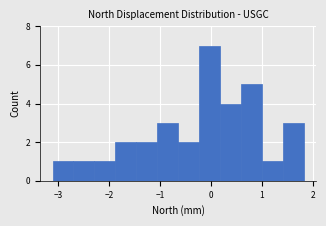

Reading left to right, transcribe this chart: for each bar, give the range it covers on the x-axis and its height. Neither the bar edges nor the heights are printed on the chart, so give them approximately, as read against the axes.

-3.1 to -2.7: 1
-2.7 to -2.3: 1
-2.3 to -1.9: 1
-1.9 to -1.5: 2
-1.5 to -1.1: 2
-1.1 to -0.6: 3
-0.6 to -0.2: 2
-0.2 to 0.2: 7
0.2 to 0.6: 4
0.6 to 1.0: 5
1.0 to 1.4: 1
1.4 to 1.8: 3